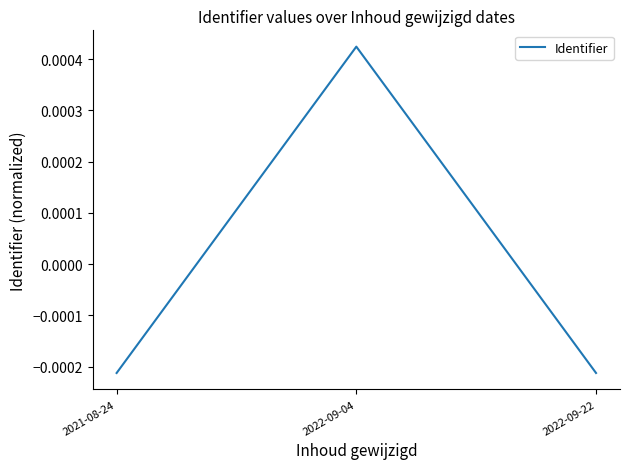

Where does the data first go above 0?

2022-09-04